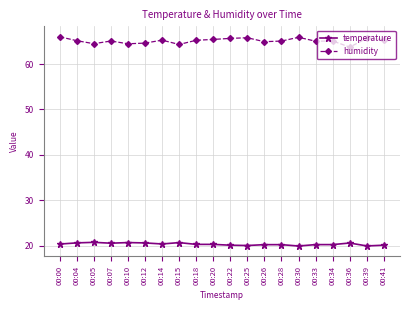

At how many categories does at least one series exceed 42?

20